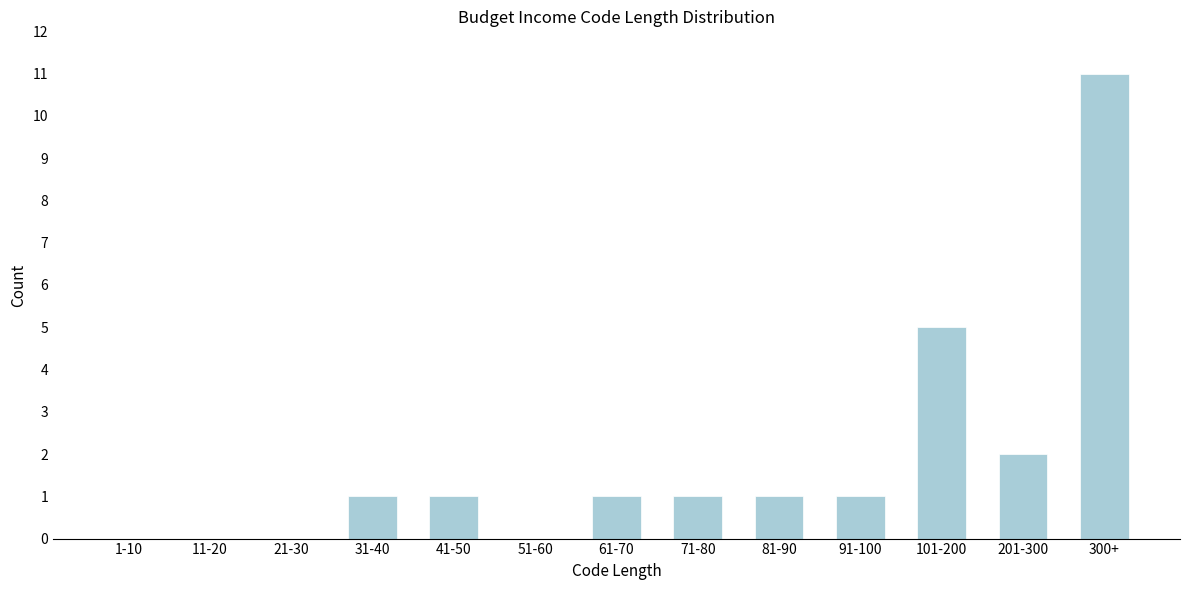

Reading left to right, extract all data points from this chart.

1-10=0	11-20=0	21-30=0	31-40=1	41-50=1	51-60=0	61-70=1	71-80=1	81-90=1	91-100=1	101-200=5	201-300=2	300+=11